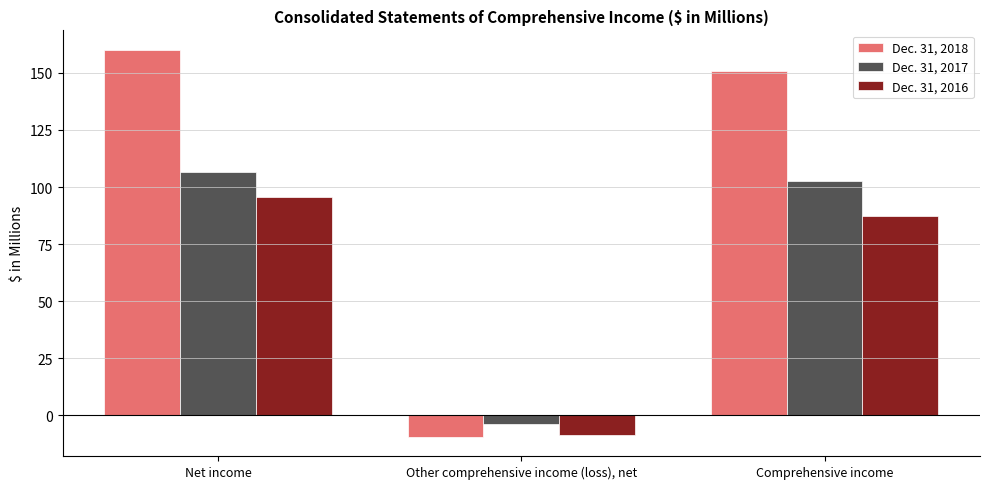

Which category has the highest value across all series?

Net income